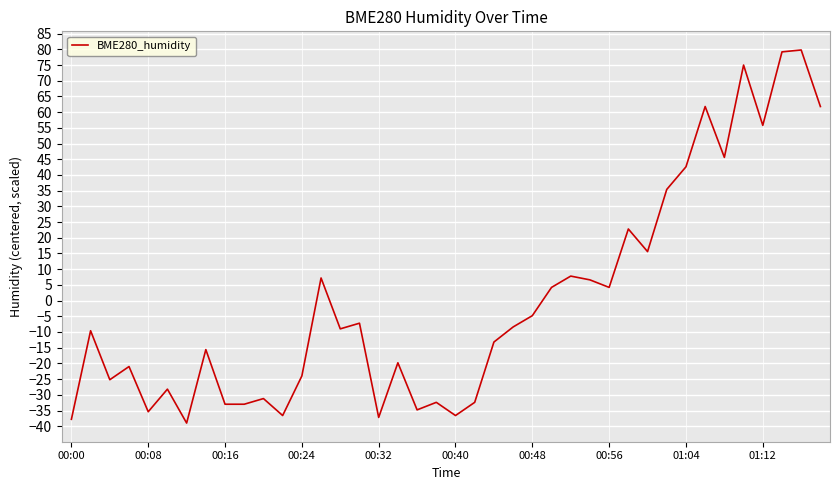

Reading left to right, what are all the values shown in this chart?

-37.8	-9.6	-25.2	-21.0	-35.4	-28.2	-39.0	-15.6	-33.0	-33.0	-31.2	-36.6	-24.0	7.2	-9.0	-7.2	-37.2	-19.8	-34.8	-32.4	-36.6	-32.4	-13.2	-8.4	-4.8	4.2	7.8	6.6	4.2	22.8	15.6	35.4	42.6	61.8	45.6	75.0	55.8	79.2	79.8	61.8